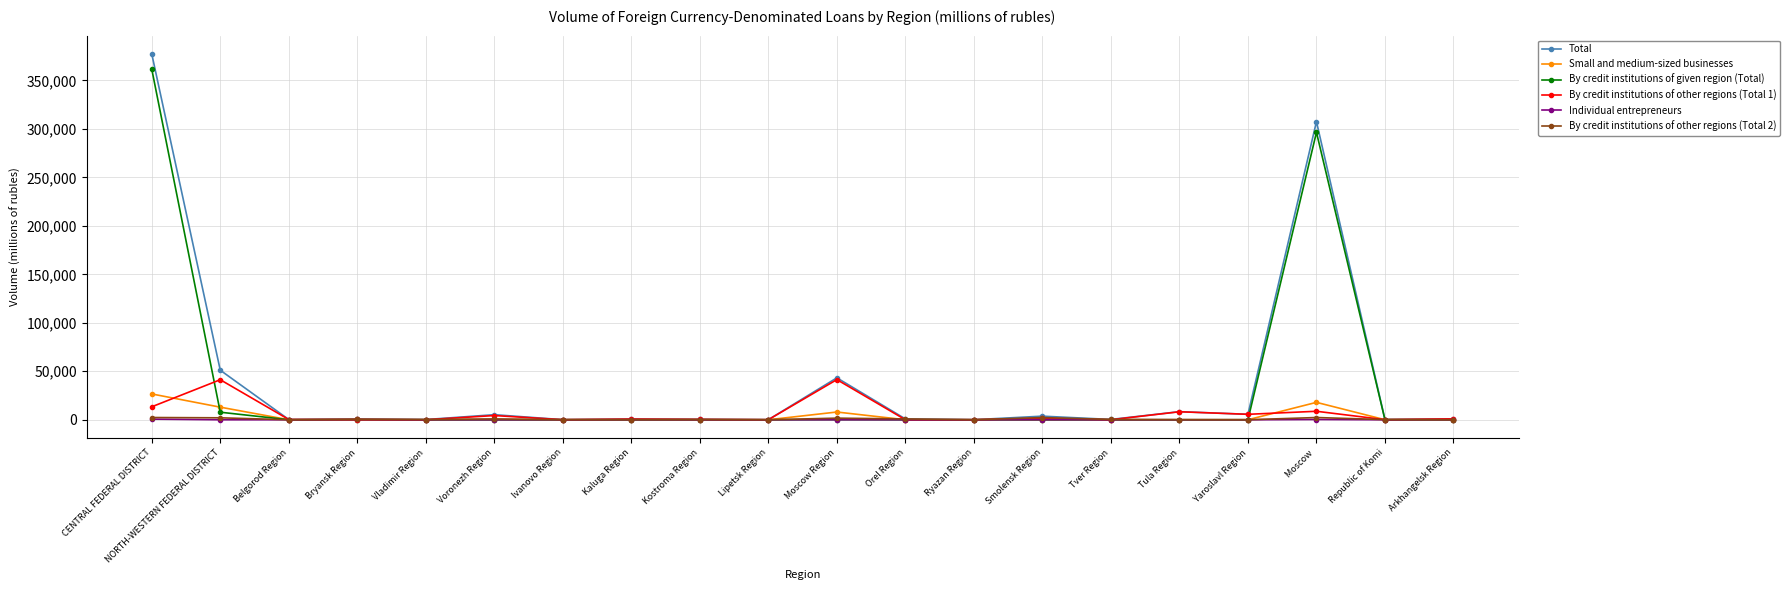

Where is Total nearest to the value 188684?

Moscow 